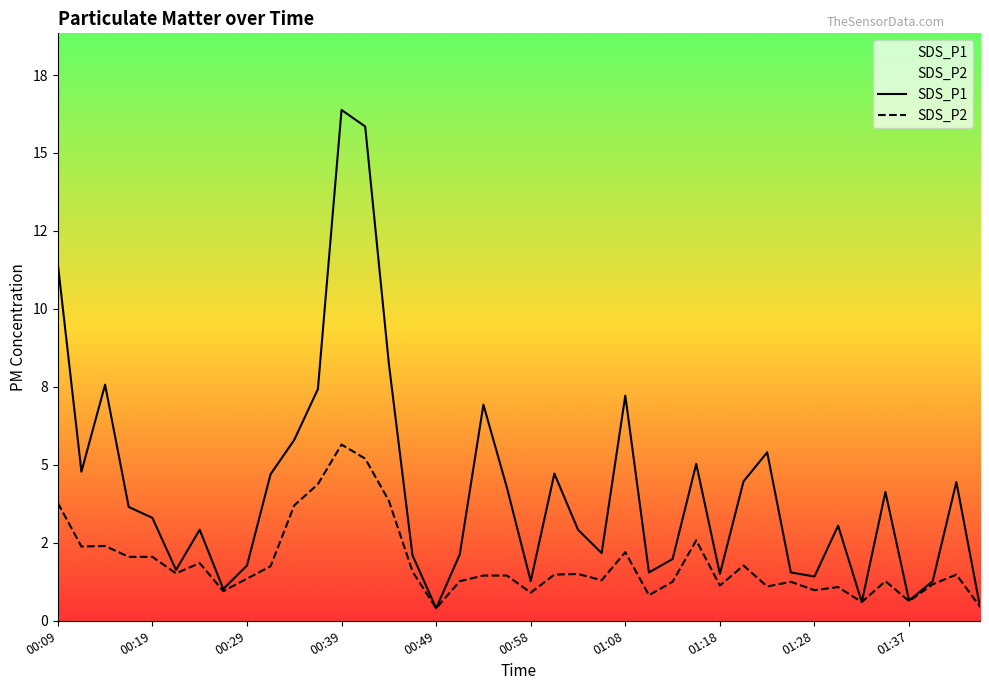

True or false: SDS_P1 and SDS_P2 intersect in this chart.

False